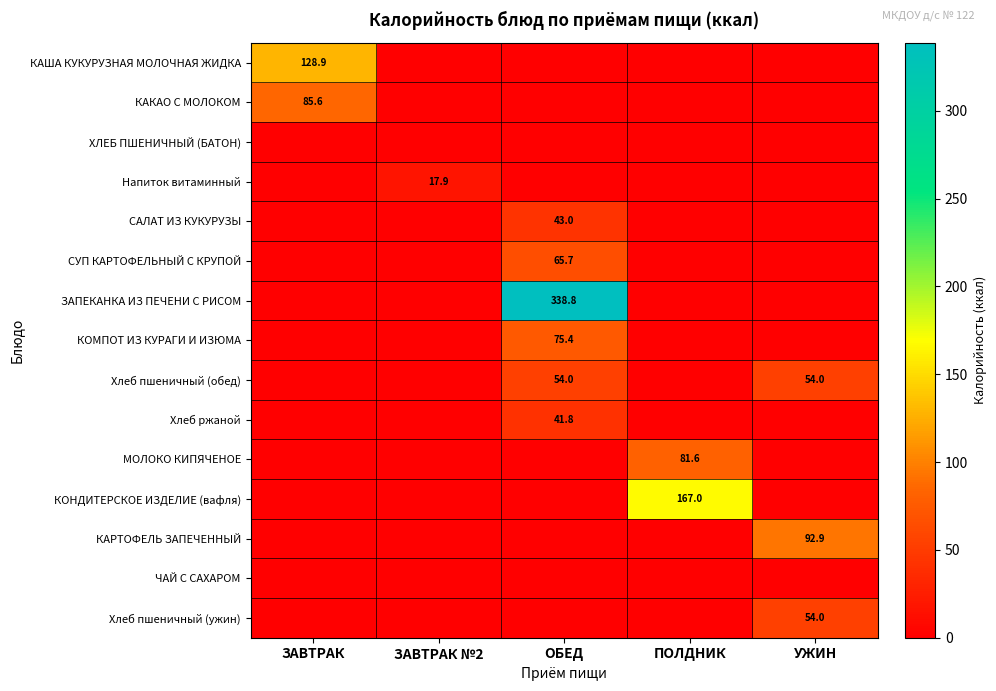

At how many categories does at least one series exceed 308?

1